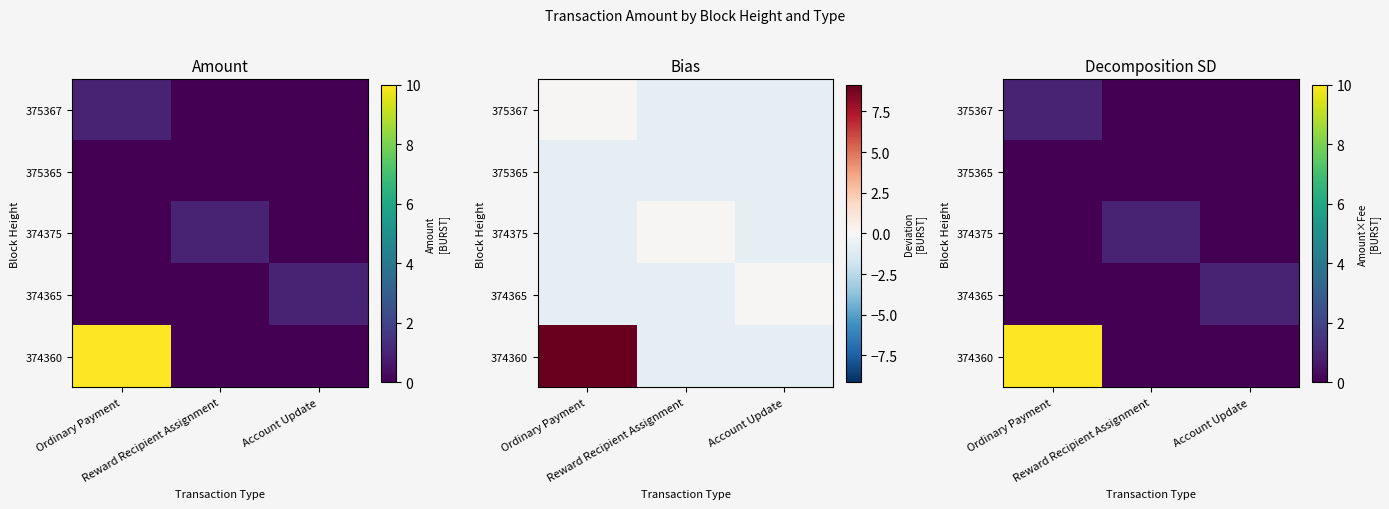

What is the maximum value shown in the chart?

10